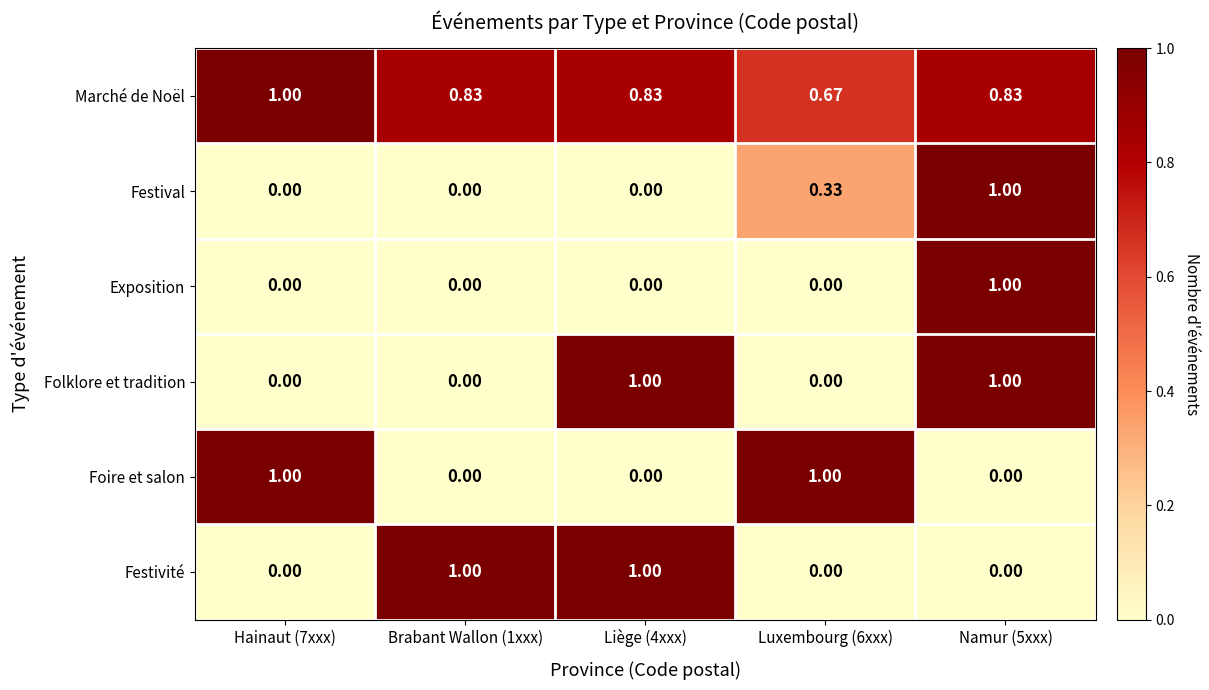

Which series has the largest total across all categories?

Marché de Noël